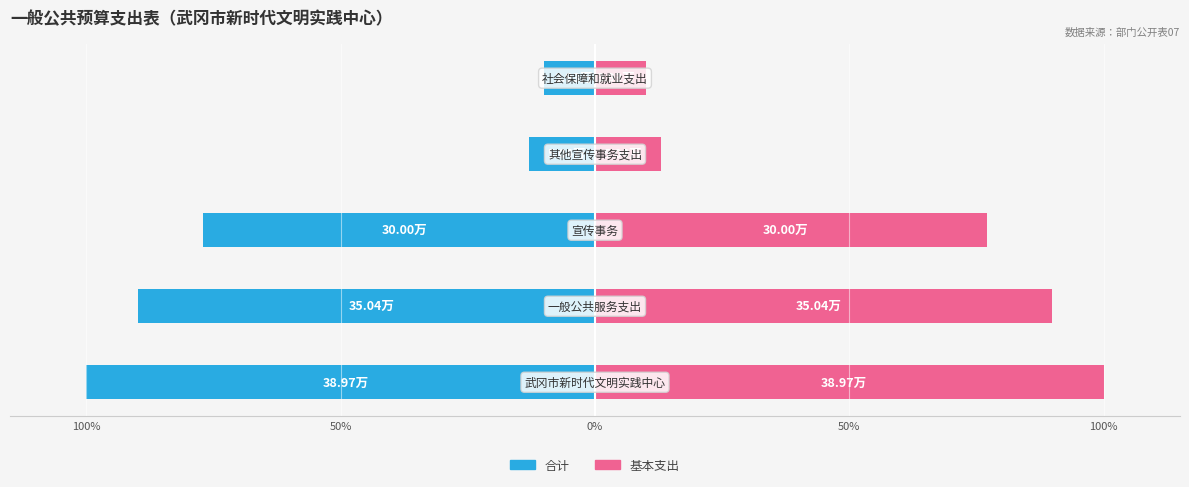

What are all the series names shown in the legend?

合计, 基本支出